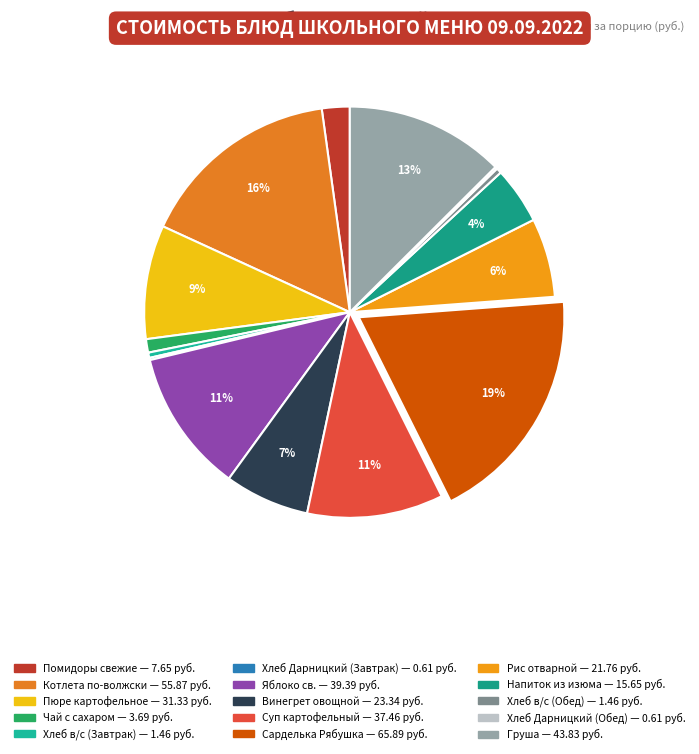

Does any single category account for the majority?

No